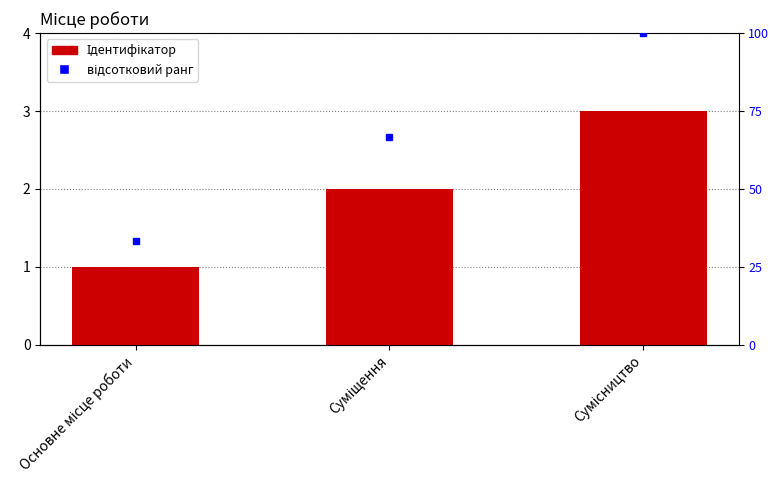

How many bars are there in total?

3